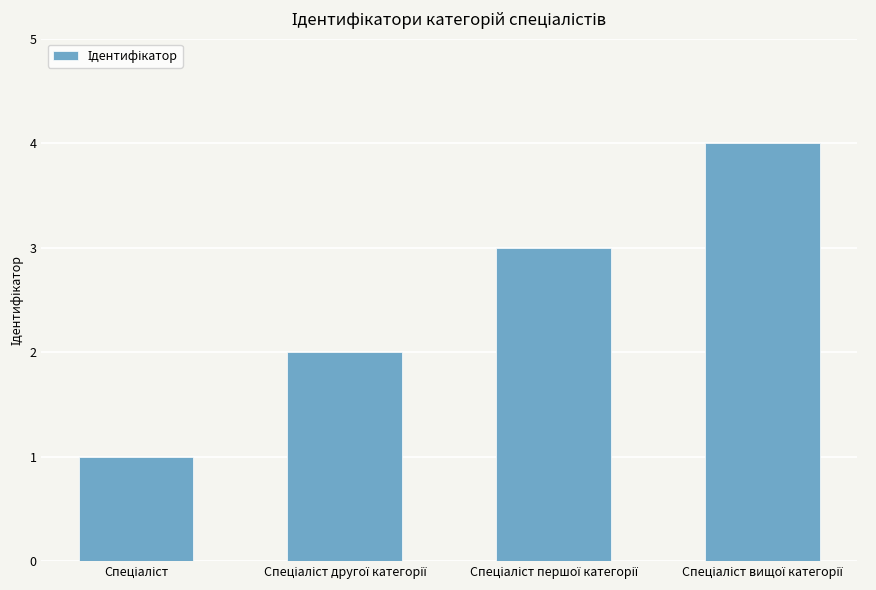

What is the sum of all values?

10